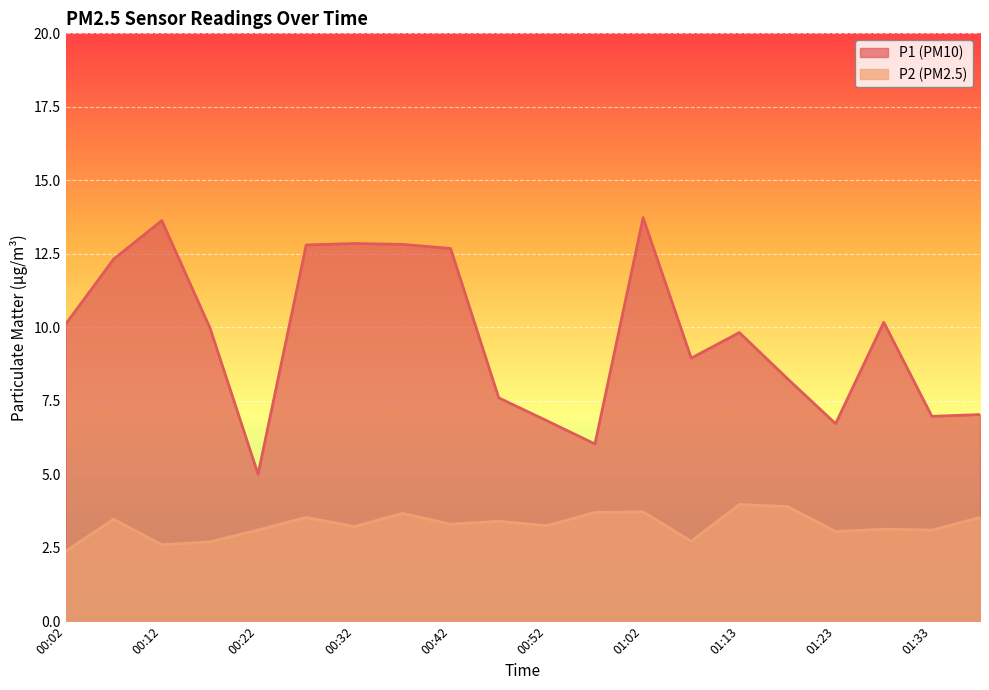

Between 00:07 and 00:32, which series saw the biggest shift?

P1